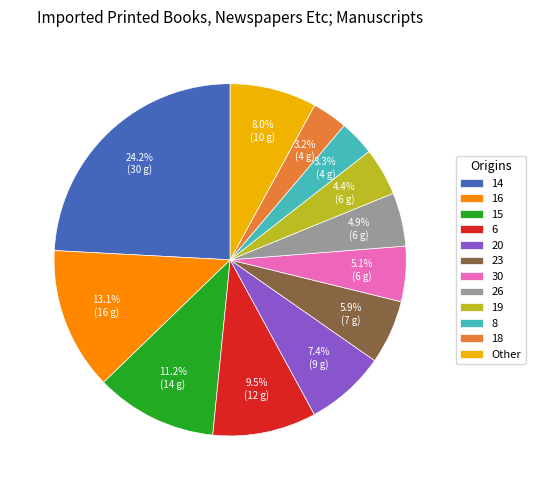

Which has a higher value, 18 or 19?

19